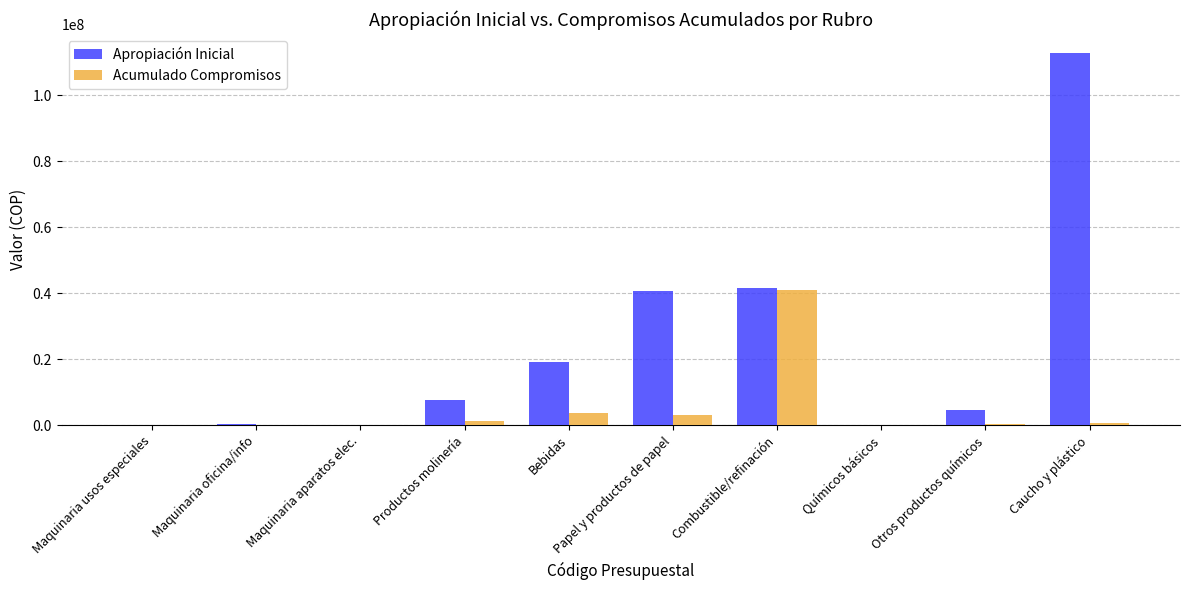

What is the sum of all Acumulado Compromisos values?

50366629